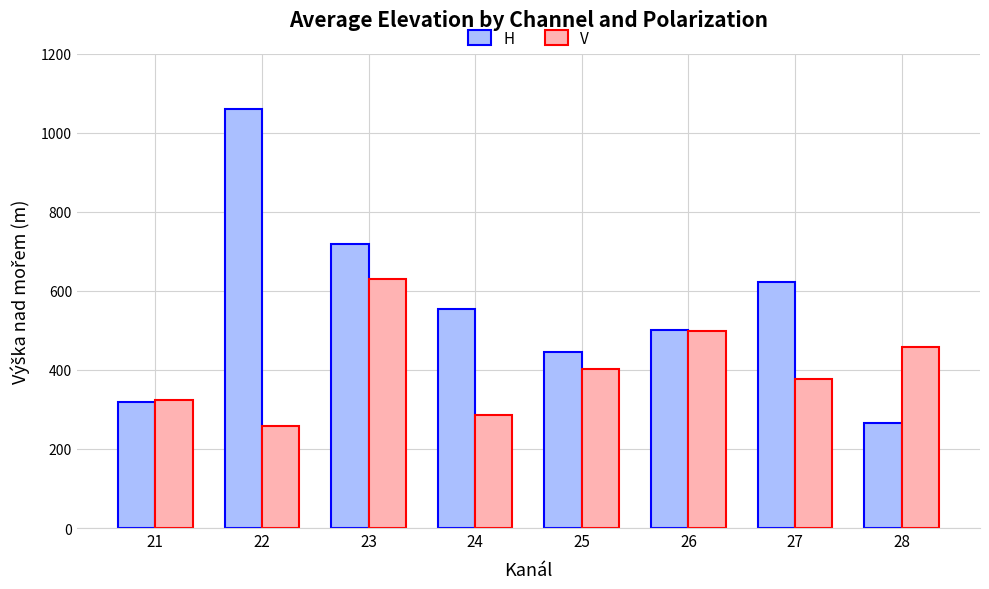

What is the approximate value of V at 21, to the nearest 5?

325